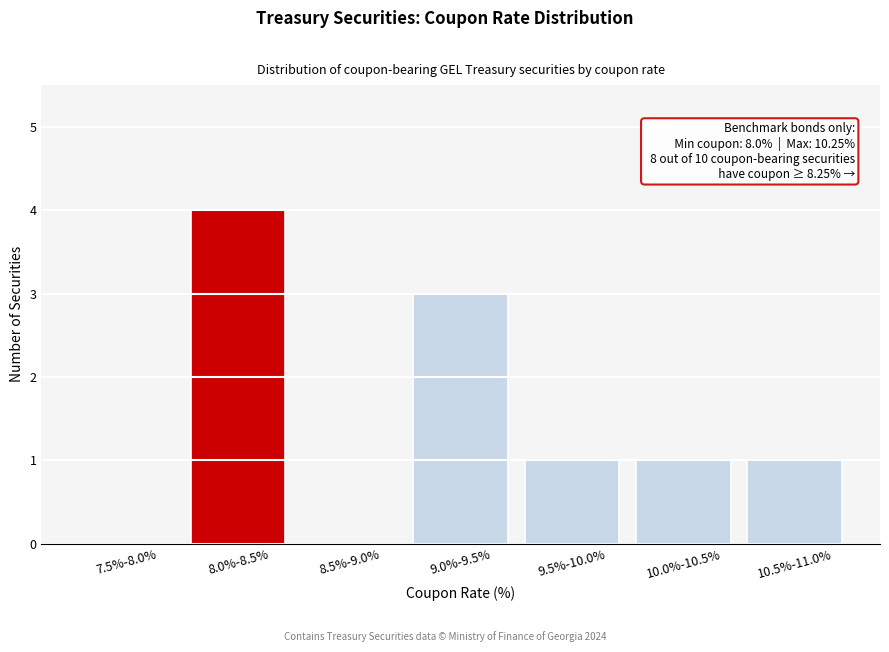

Reading left to right, list all the values displayed in this chart.

7.5%-8.0%=0	8.0%-8.5%=4	8.5%-9.0%=0	9.0%-9.5%=3	9.5%-10.0%=1	10.0%-10.5%=1	10.5%-11.0%=1